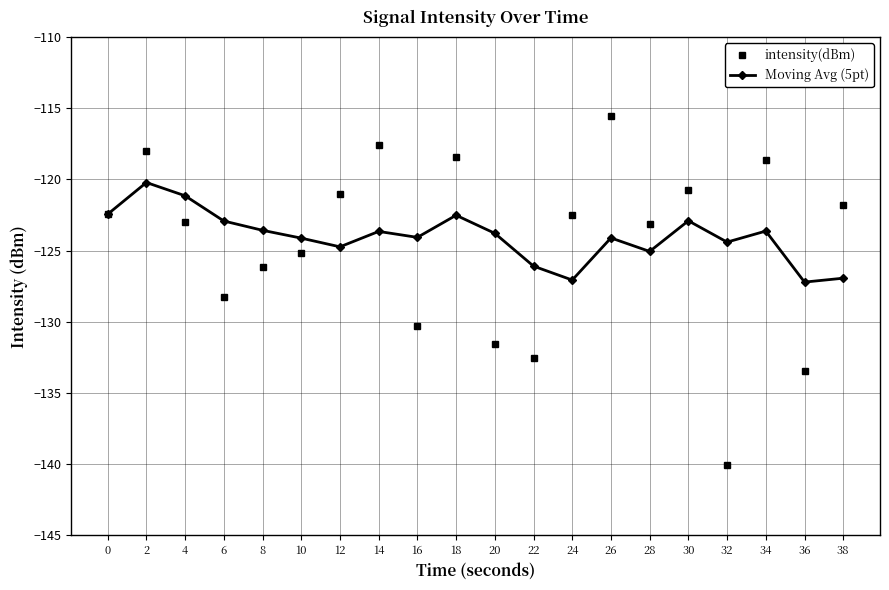

Which series has the largest range (max minus min)?

intensity(dBm)